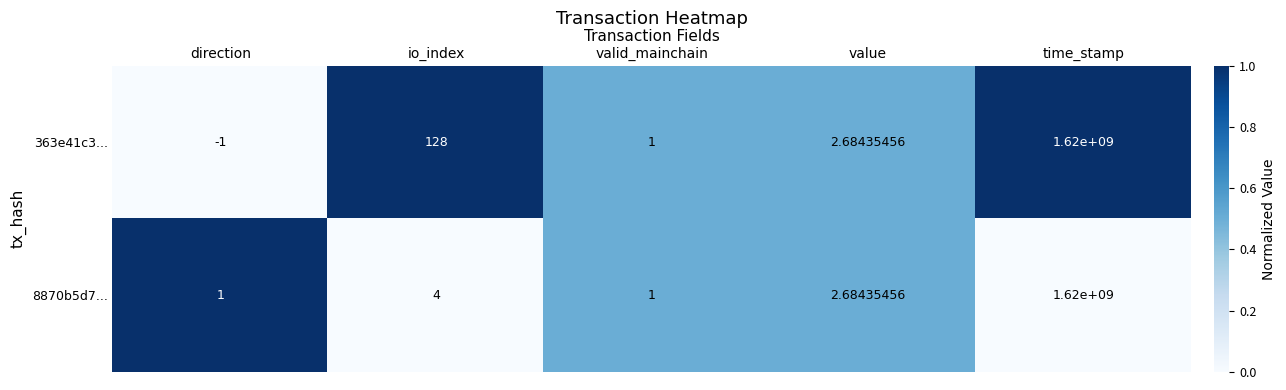

Is the value of 8870b5d7... at direction greater than the value of 363e41c3... at time_stamp?

No